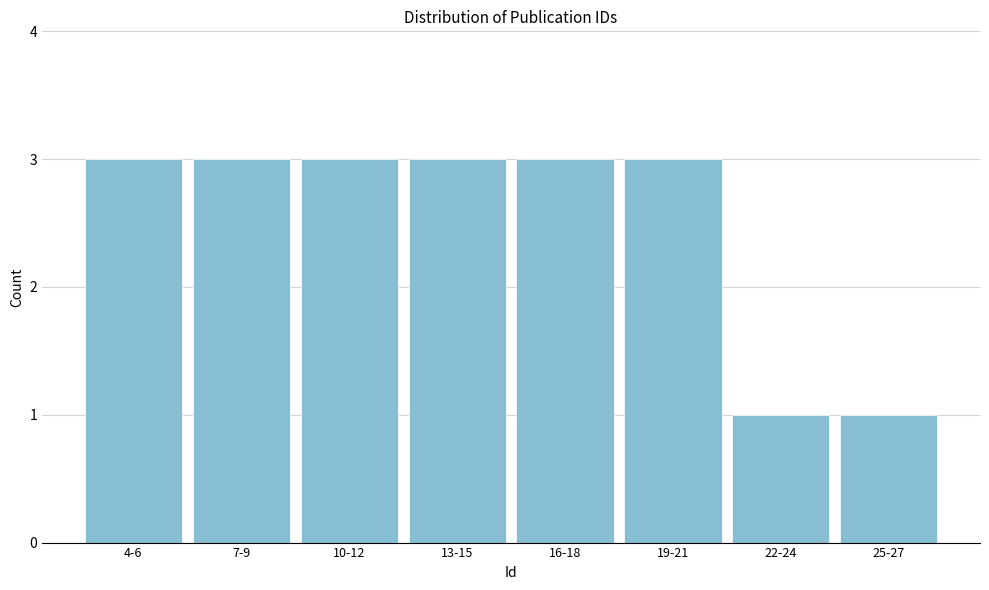

Reading right to left, transcribe all the data shown in this chart.

25-27=1	22-24=1	19-21=3	16-18=3	13-15=3	10-12=3	7-9=3	4-6=3